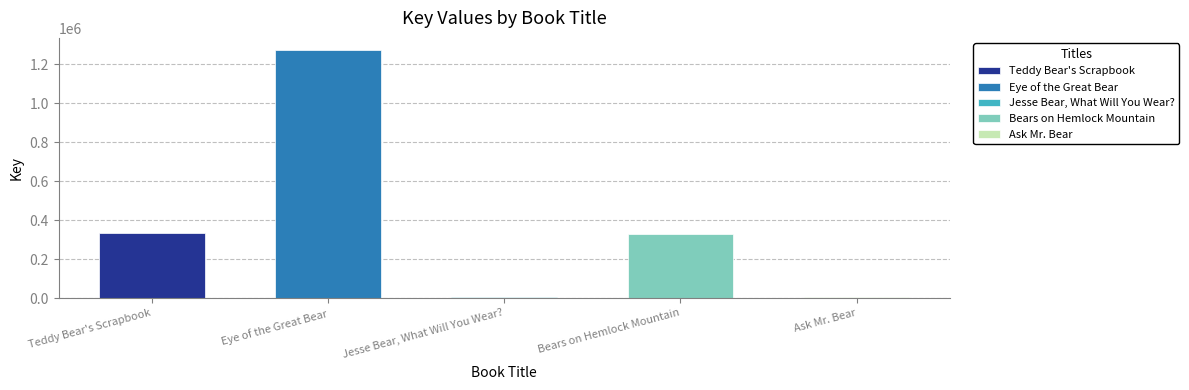

Which category has the lowest value across all series?

Jesse Bear, What Will You Wear?